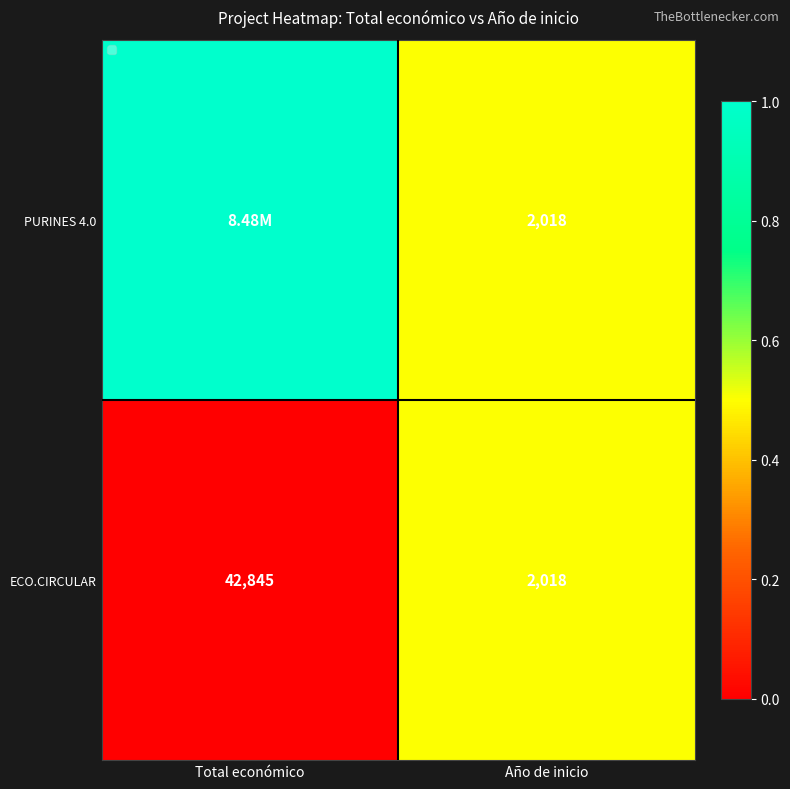

What is the total value across all series at Año de inicio?

4036